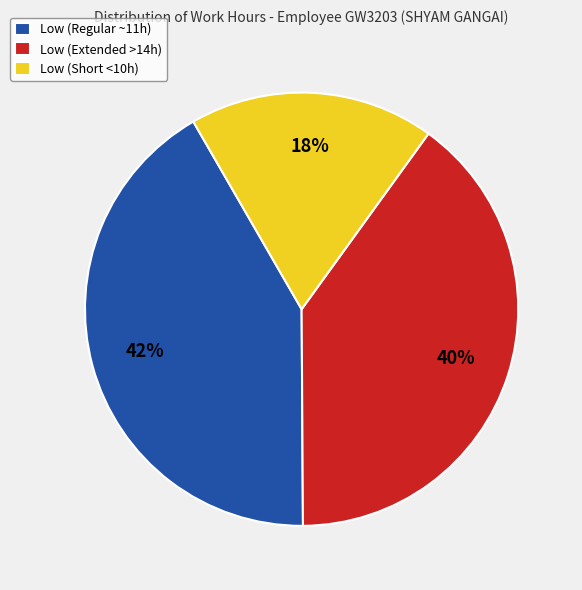

Is there any slice that represents more than half of the pie?

No